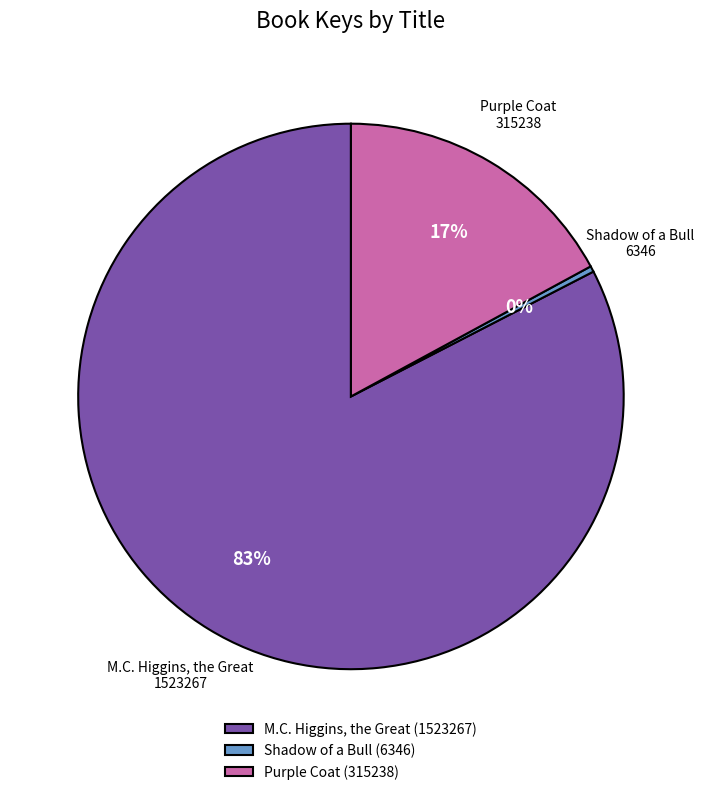

How many slices are in this pie chart?

3